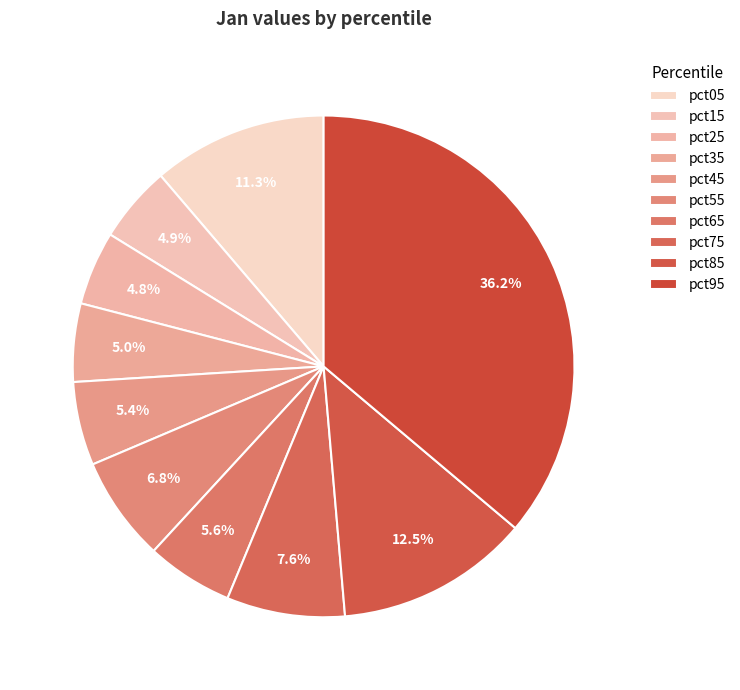

Is pct45 the majority of the pie?

No